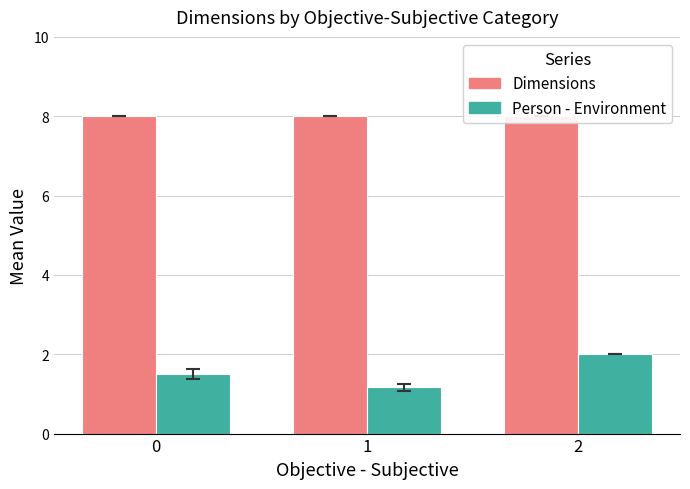

Is it true that Person - Environment equals 2.0 at 2?

True